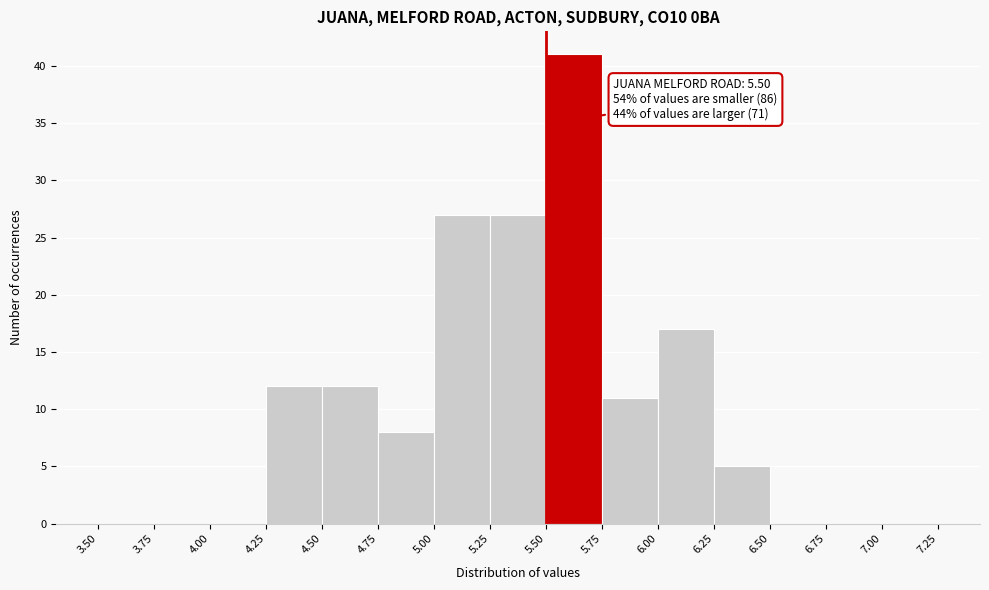

Which range on the x-axis has the tallest bar?

5.50 to 5.75